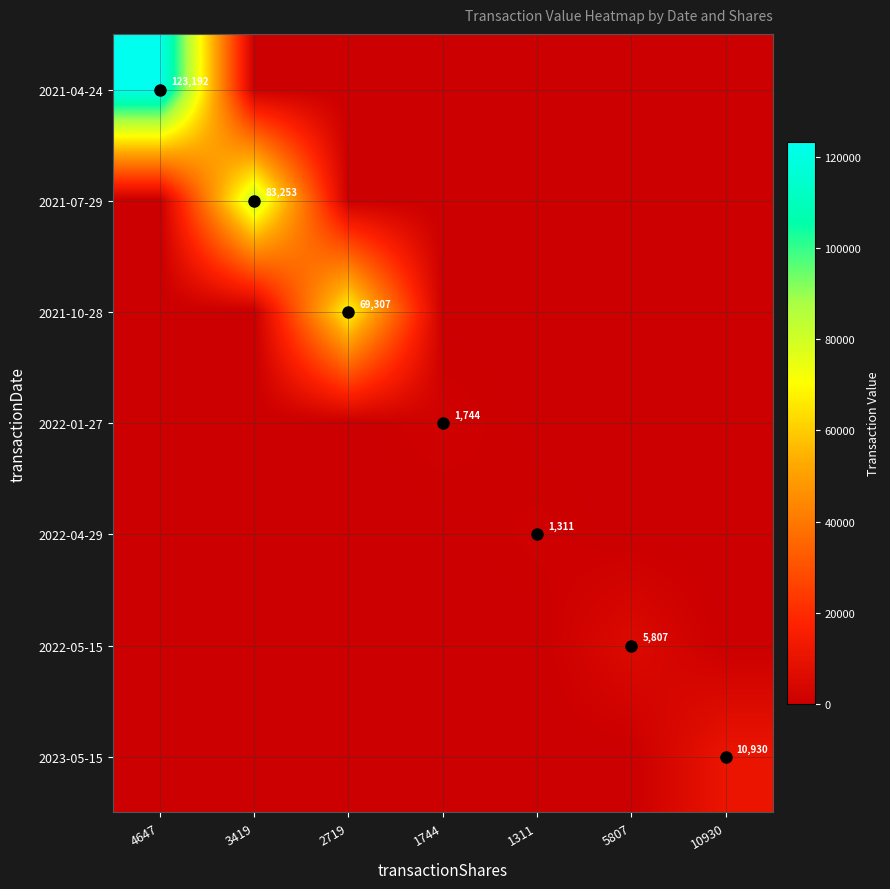

Which has a higher value, 10930 or 1744?

10930